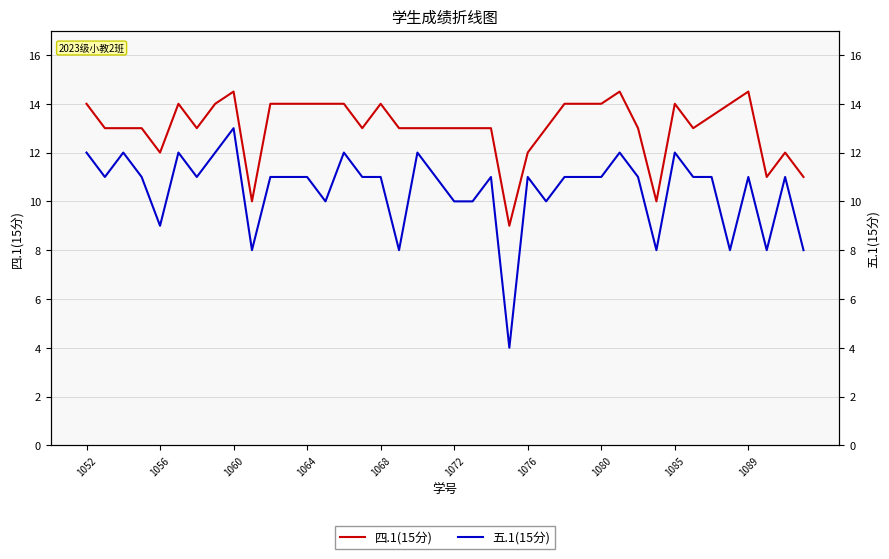

Is the value of 五.1(15分) at 1064 greater than the value of 四.1(15分) at 1085?

No